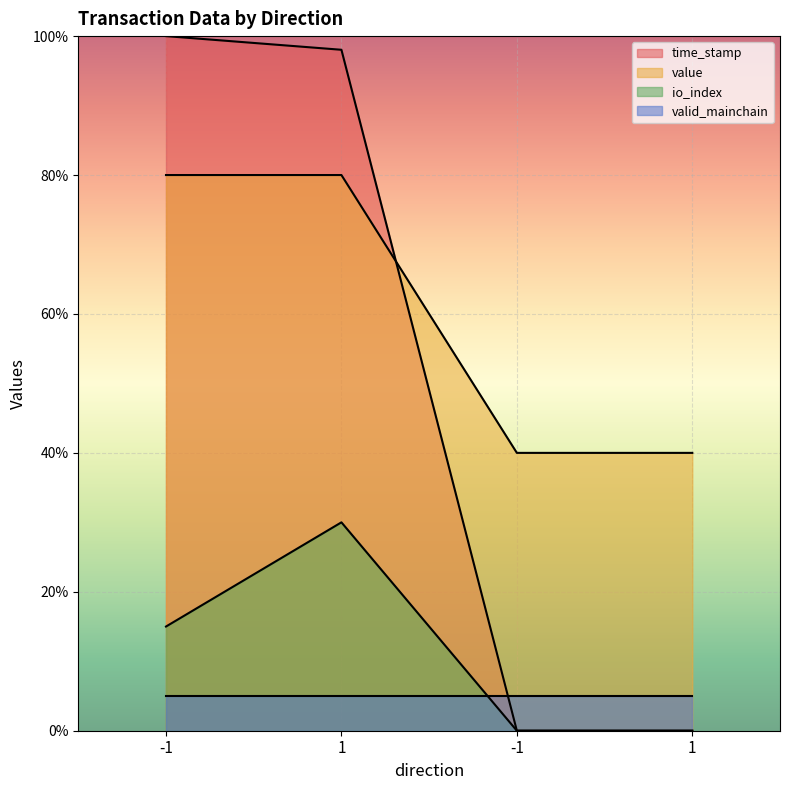

At which category does io_index reach its first local peak?

1